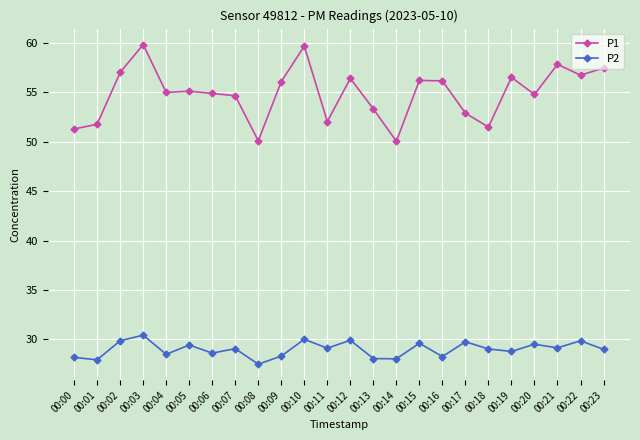

What is the greatest value displayed?

59.9